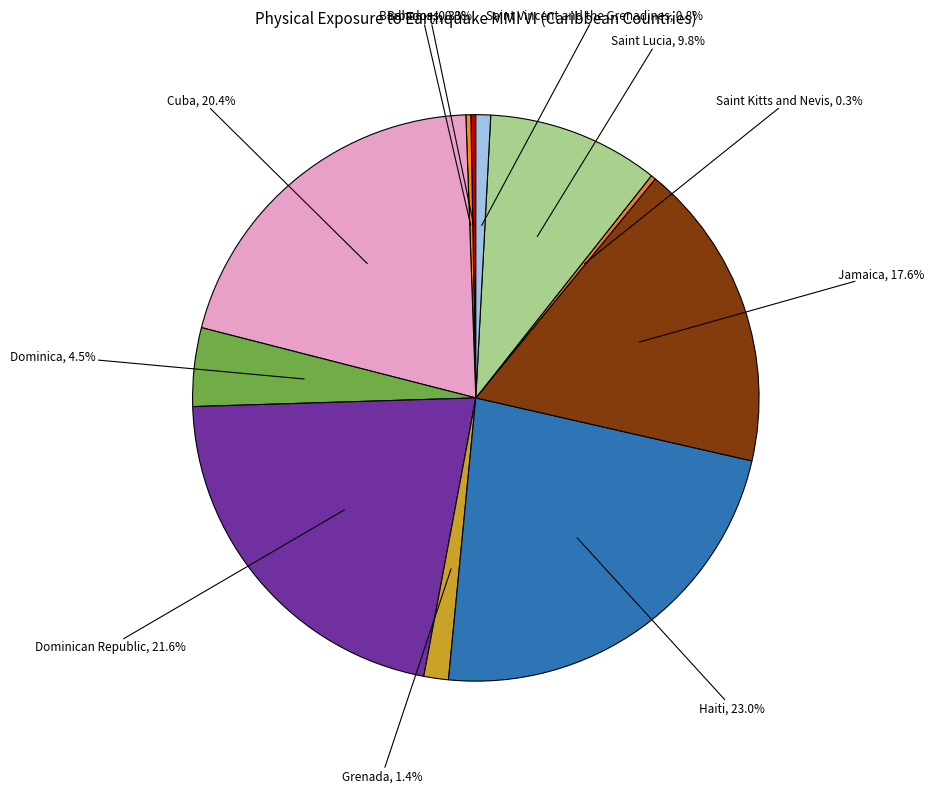

Is there any slice that represents more than half of the pie?

No